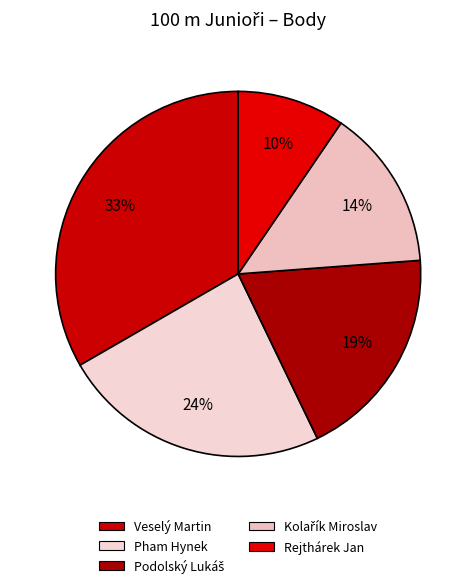

What portion of the pie excludes Pham Hynek?

76.2%